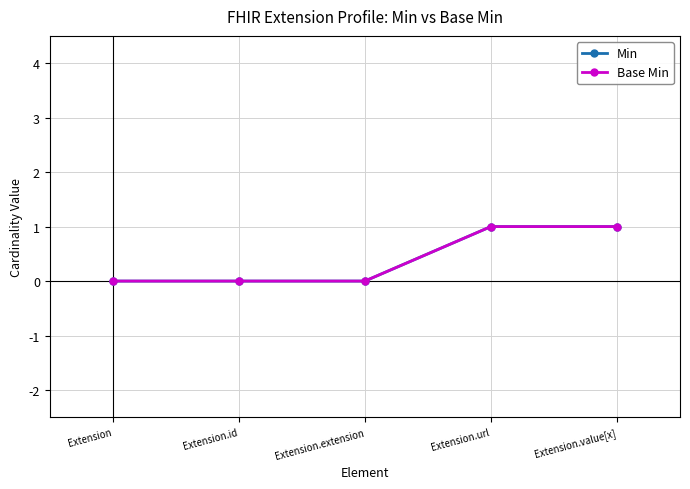

True or false: Base Min and Min intersect in this chart.

False